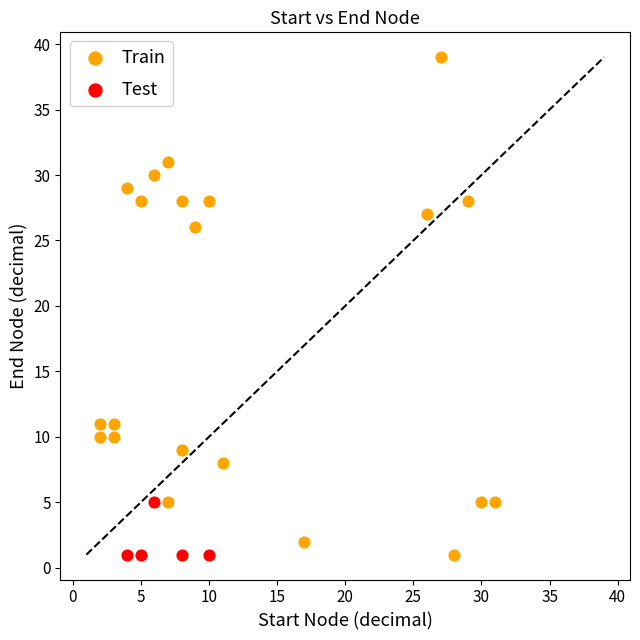

Which series contains the highest Y value?

Train